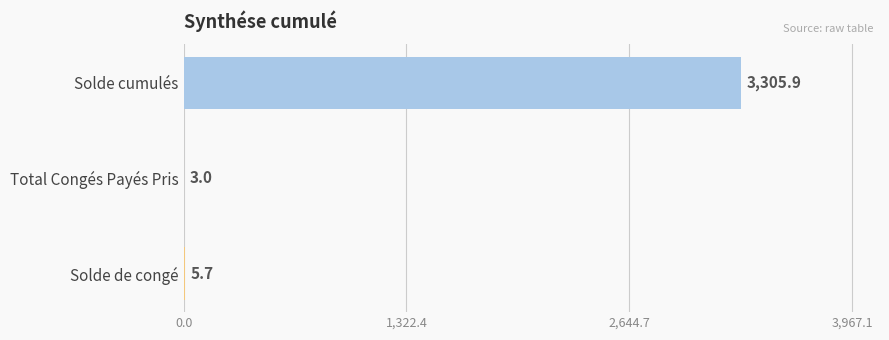

Reading bottom to top, transcribe all the data shown in this chart.

Solde de congé=5.7	Total Congés Payés Pris=3.0	Solde cumulés=3305.9